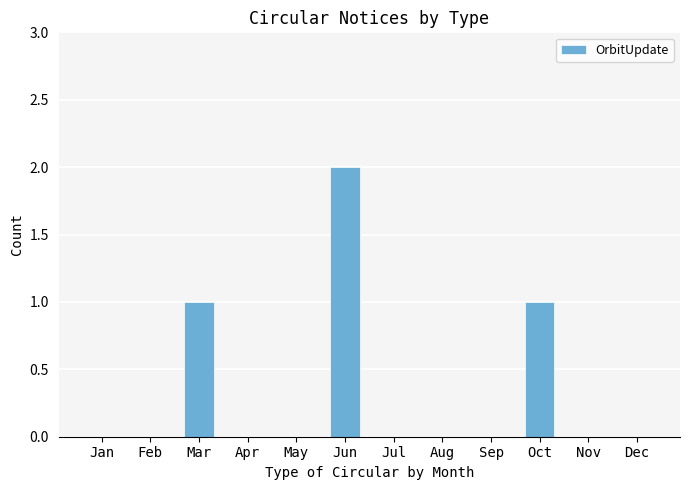

Count the number of categories in the chart.

12